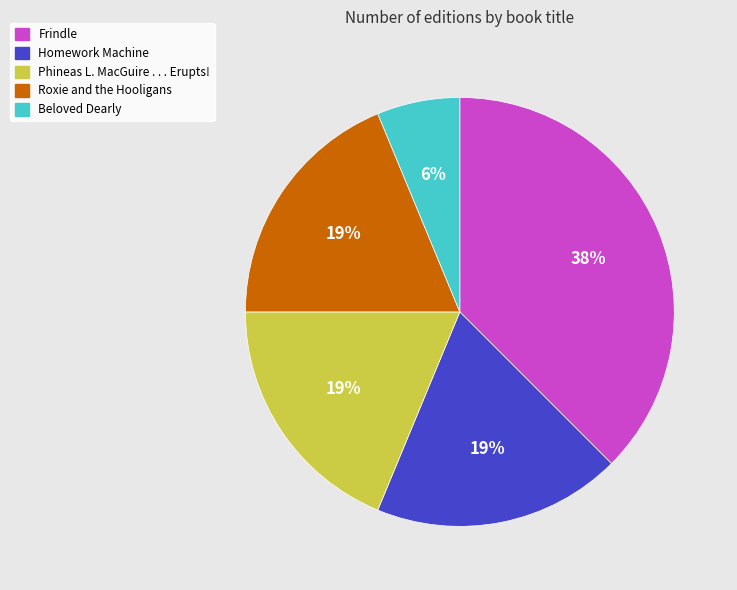

True or false: Frindle accounts for 38% of the total.

True